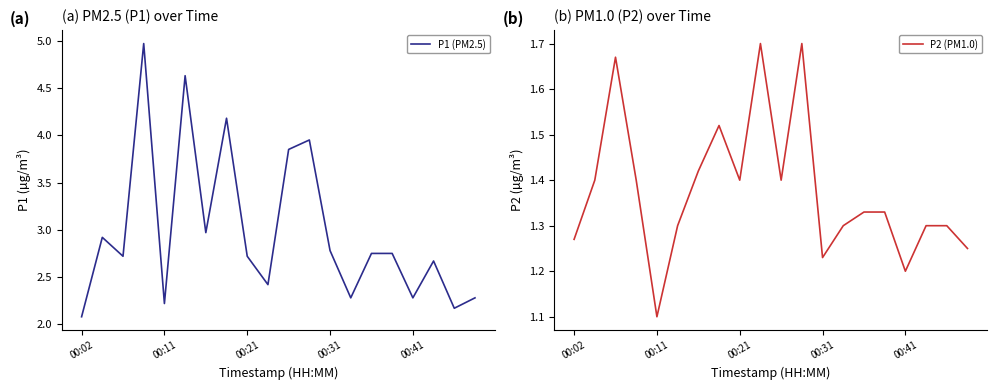

What is the difference between the maximum and second lowest values in the P2 (PM1.0) series?

0.5